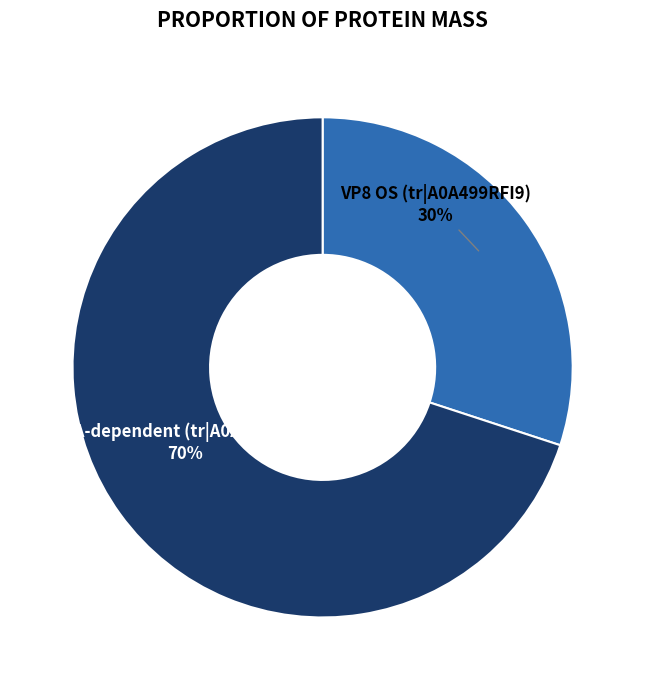

Count the number of slices in the pie.

2